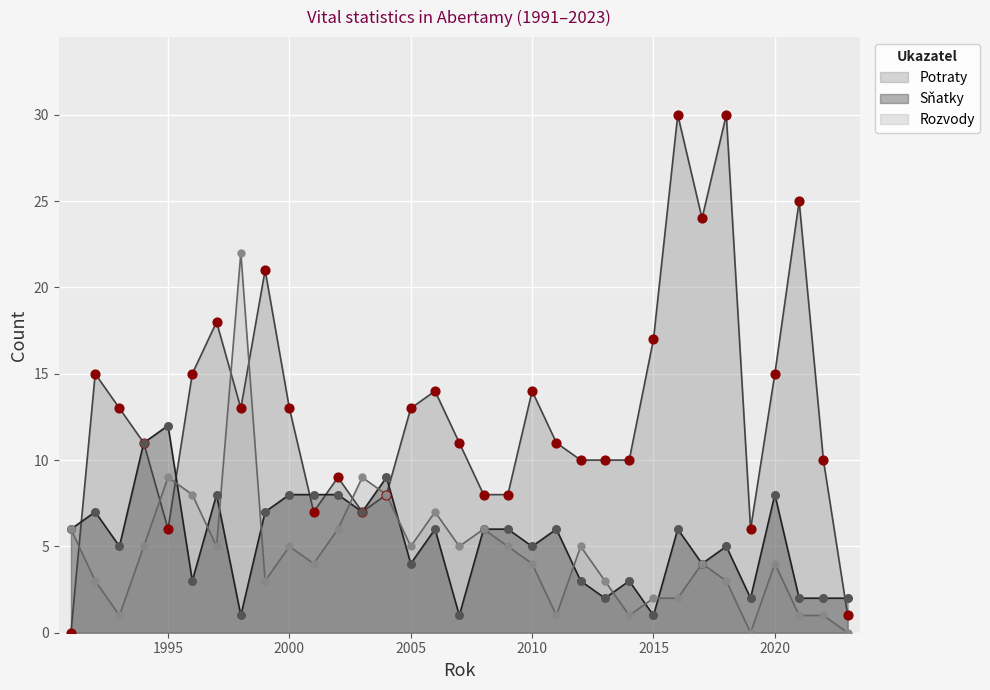

What are all the series names shown in the legend?

Potraty, Sňatky, Rozvody